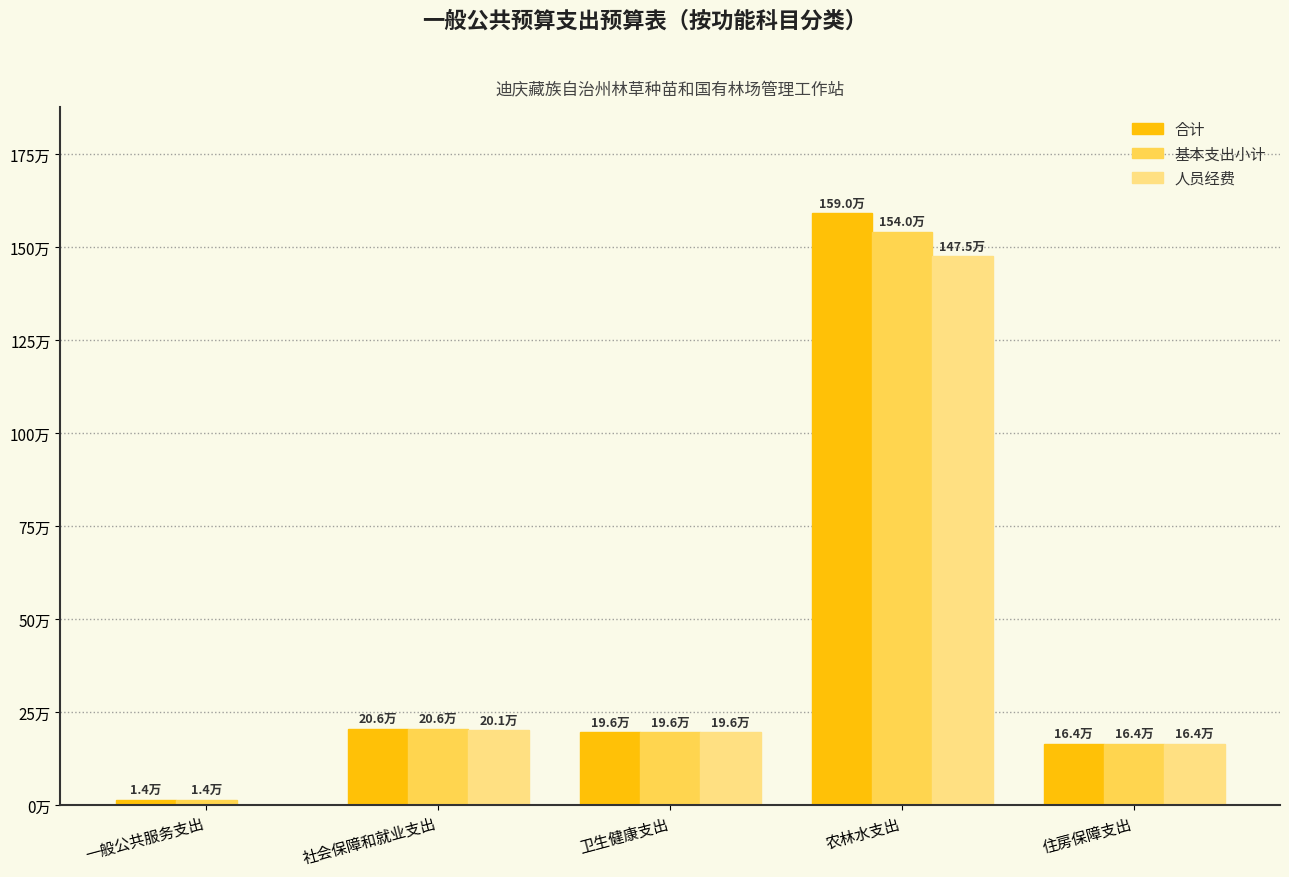

Rank the series by their average value, from lowest to highest.

人员经费, 基本支出小计, 合计